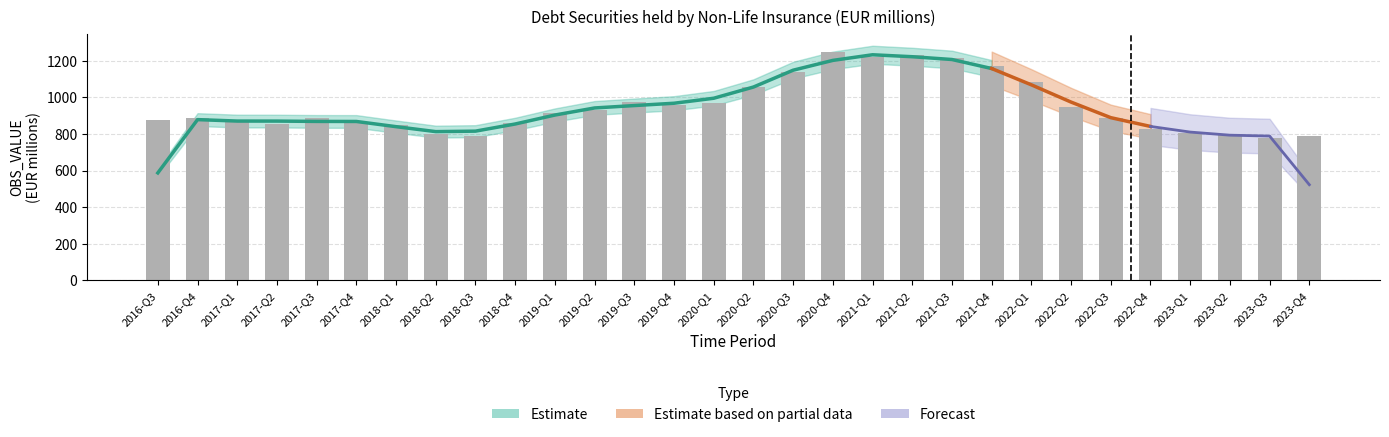

How many bars are there in total?

30